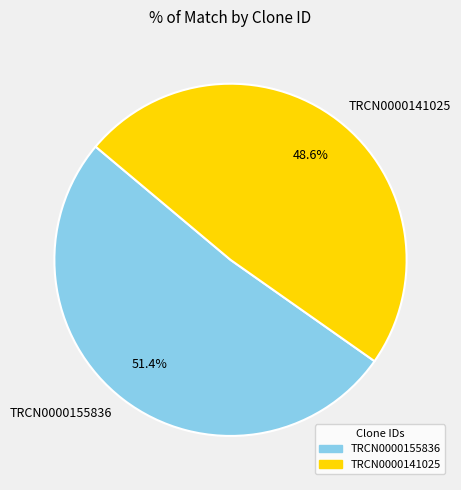

How many segments does this pie chart have?

2